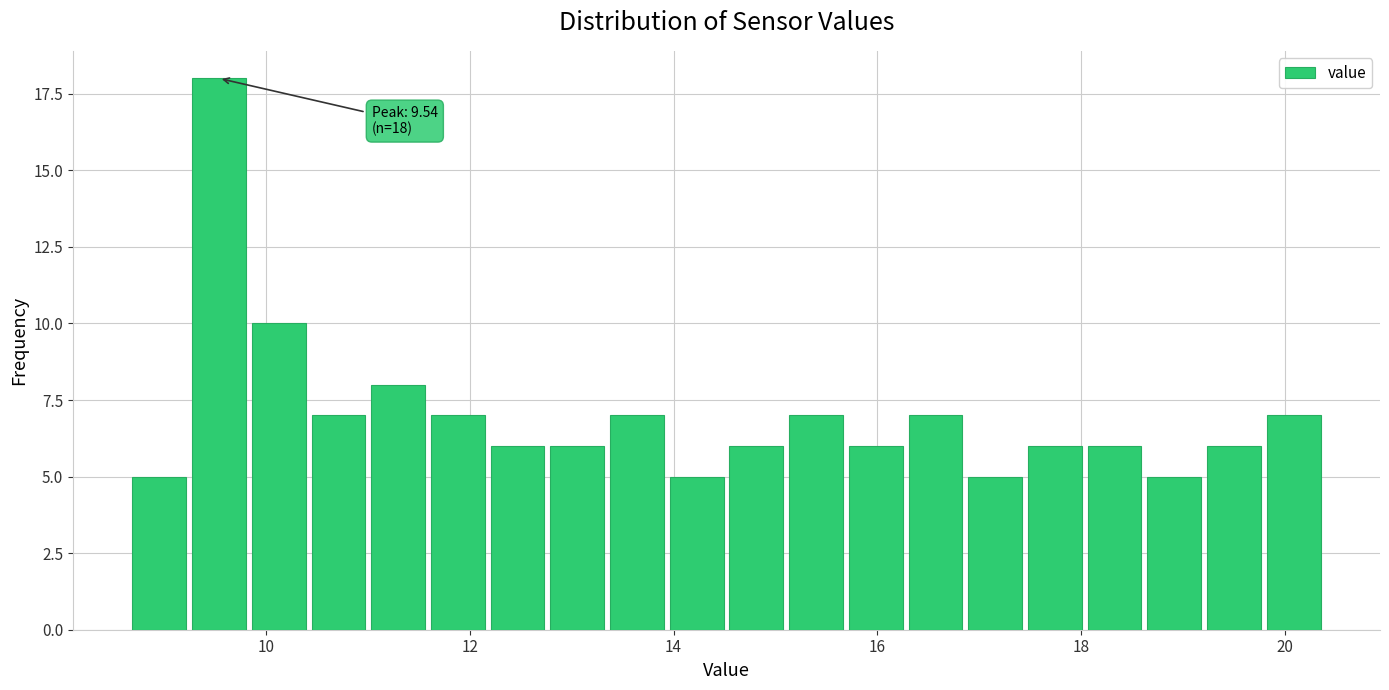

Read against the x-axis, roughly where is the centre of the tallest bar?

9.6